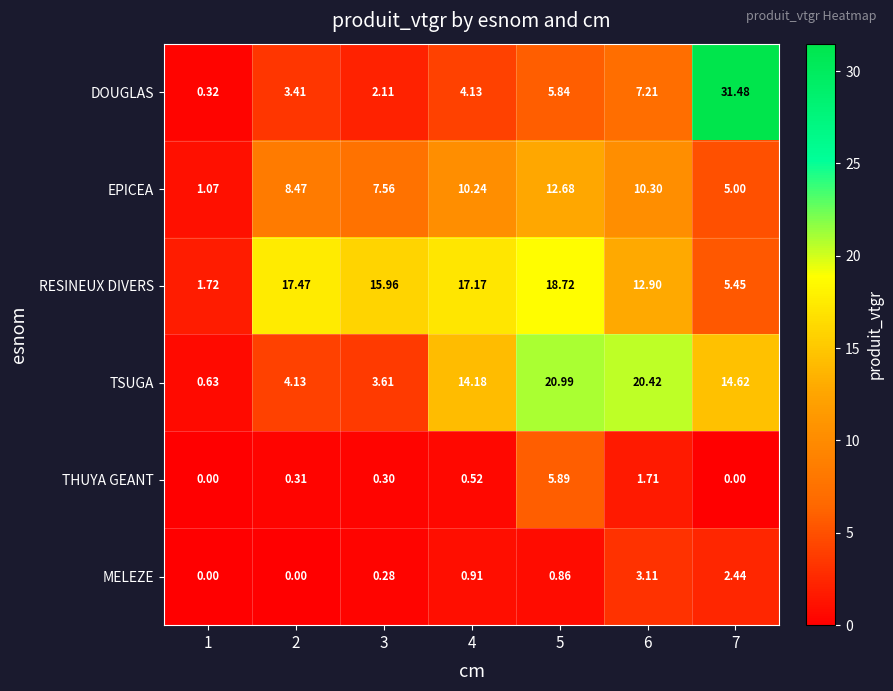

Which series changed the most between 2 and 7?

DOUGLAS